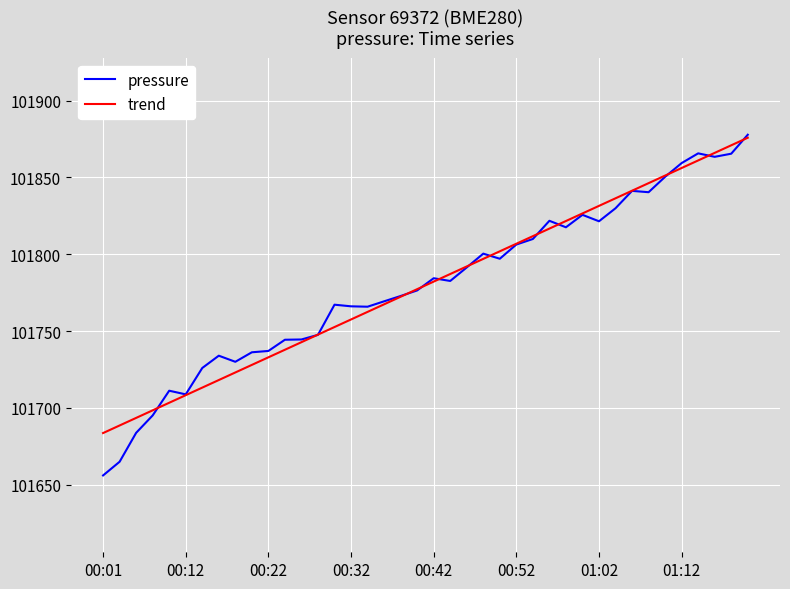

Which series has the widest spread of values?

pressure